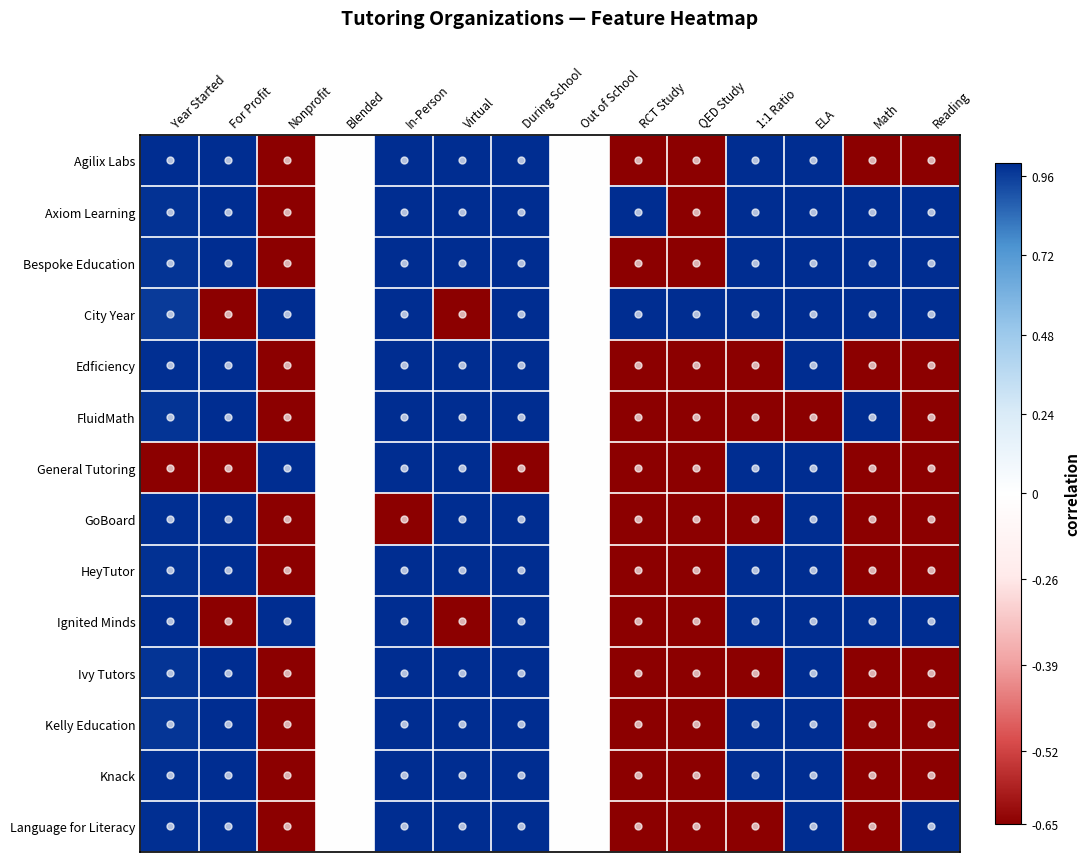

Which category has the highest value across all series?

Year Started